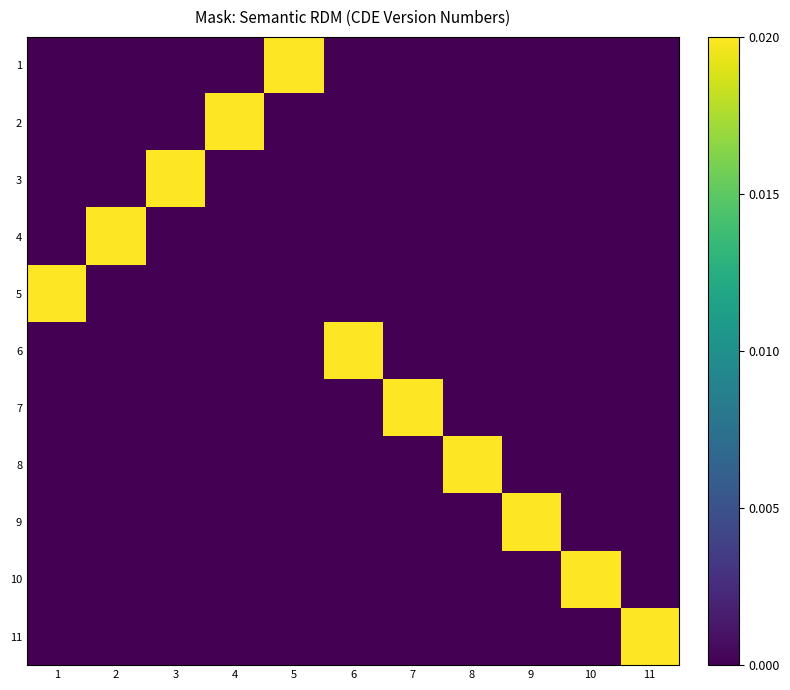

Between 6 and 7, which is larger?

6